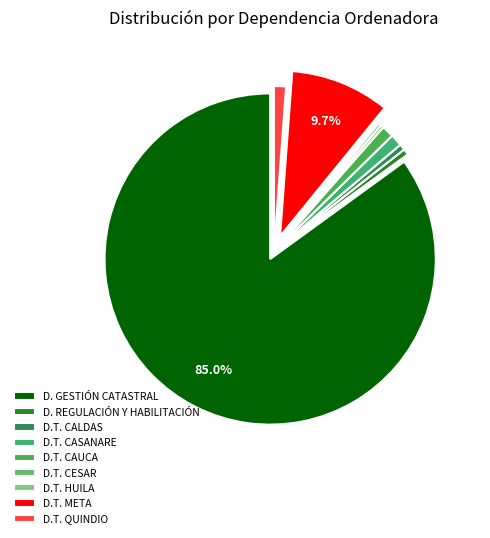

Which category has the biggest portion of the pie?

D. GESTIÓN CATASTRAL